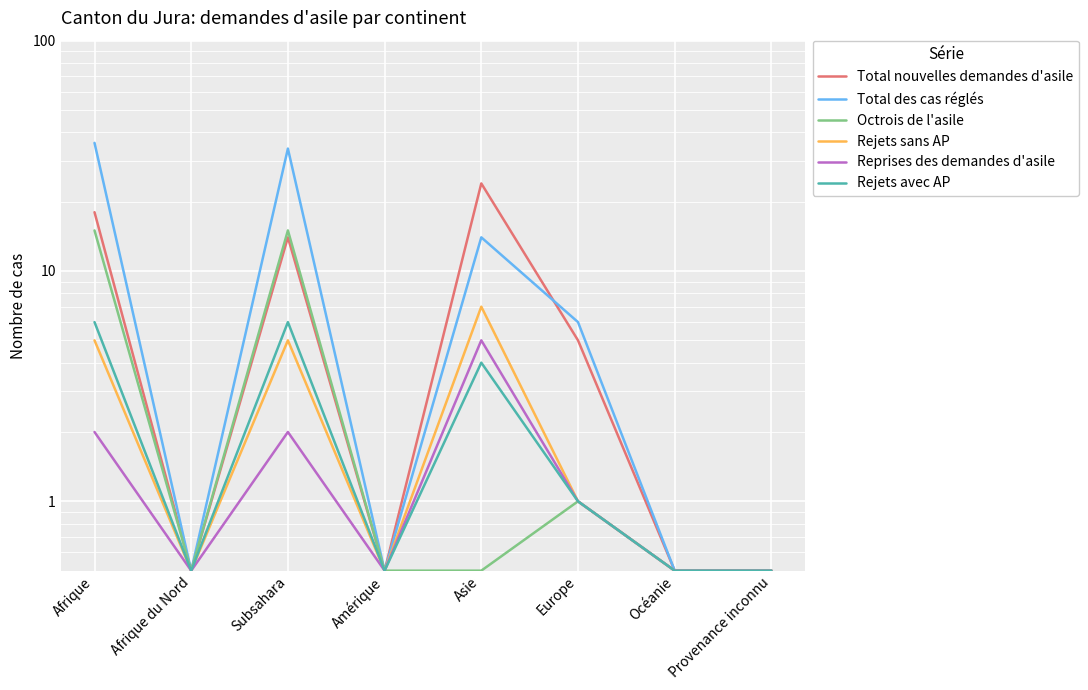

What is the difference between the maximum and minimum values in the Octrois de l'asile series?

14.5